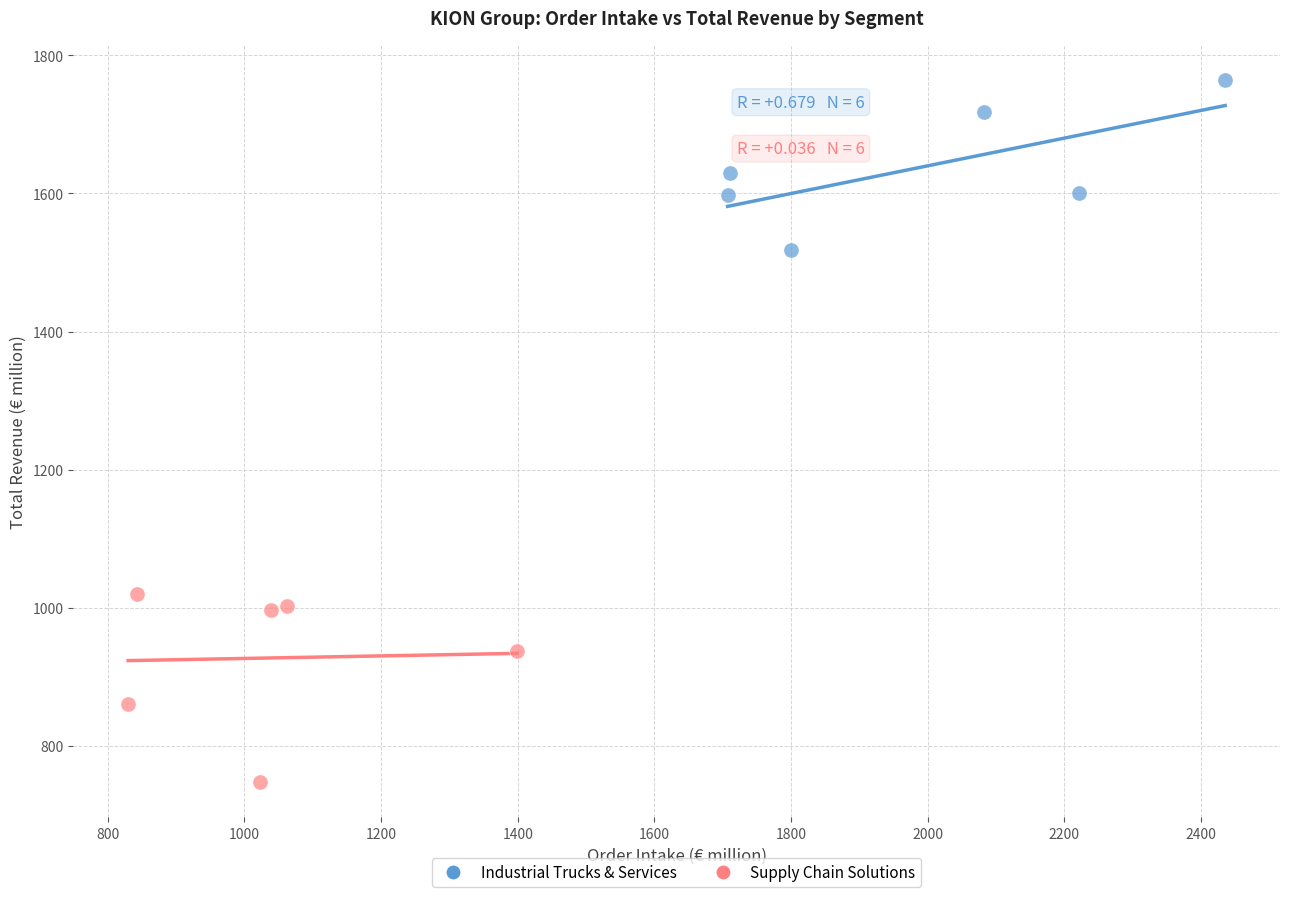

Which series contains the lowest Y value?

Supply Chain Solutions